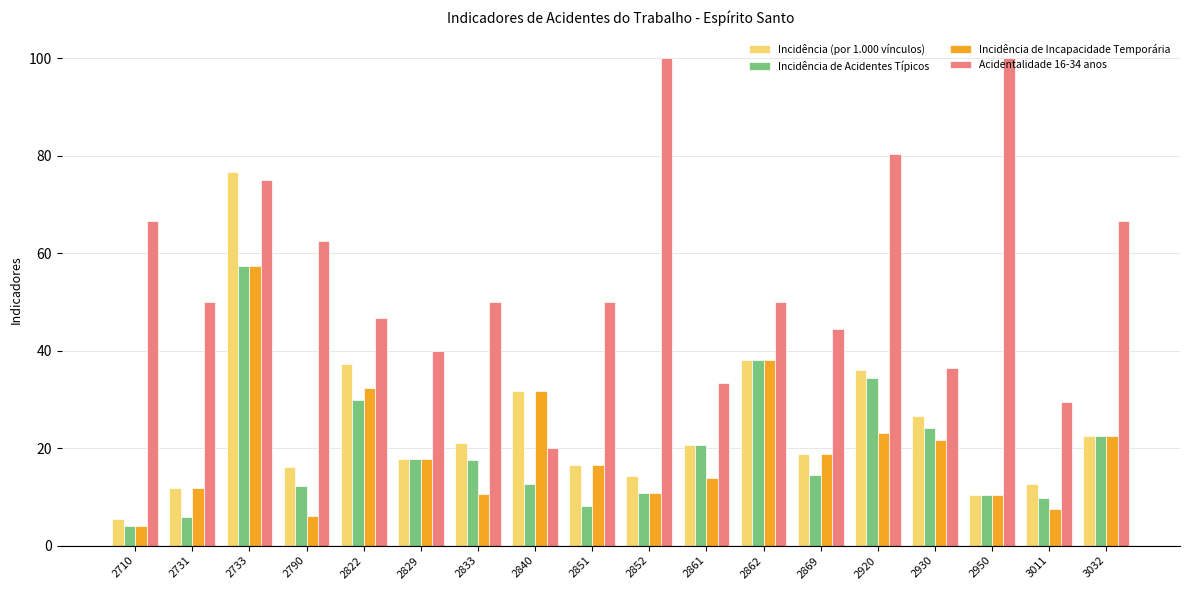

What is the sum of the Incidência de Acidentes Típicos values at 3011 and 2851?

17.9